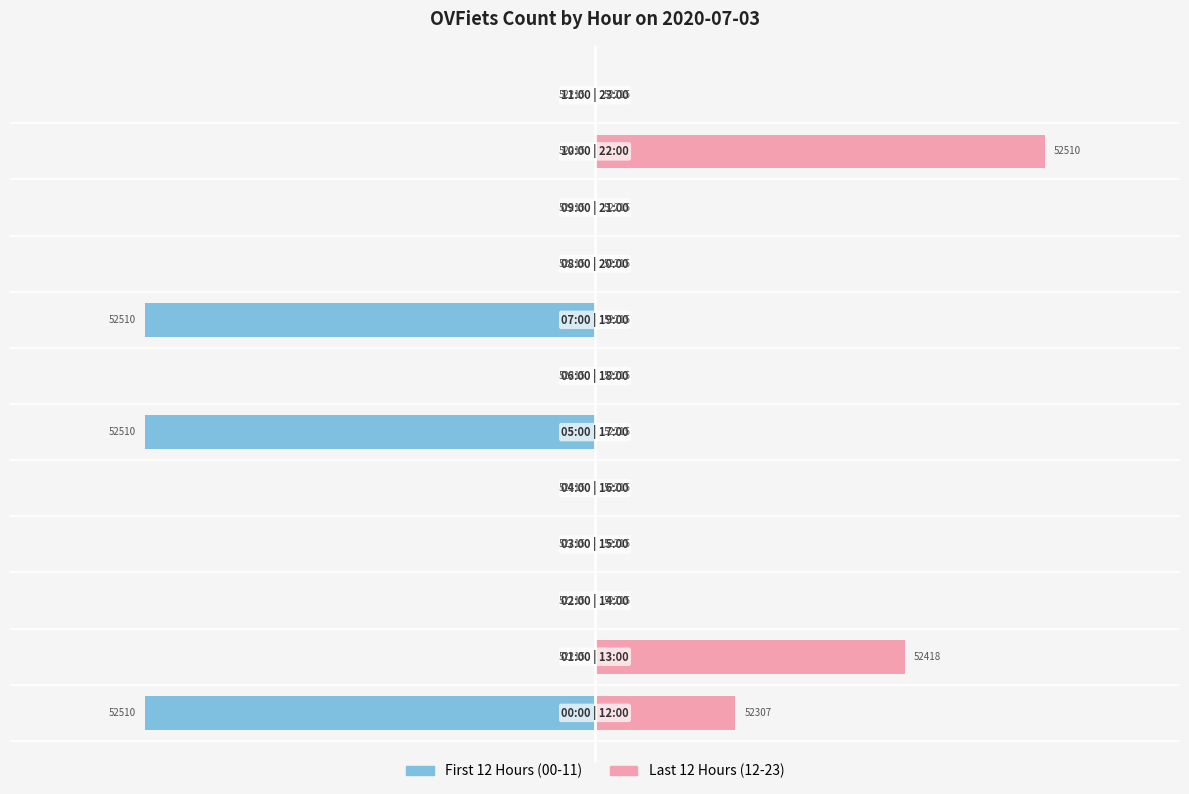

Between 9 and 1, which is larger?

9